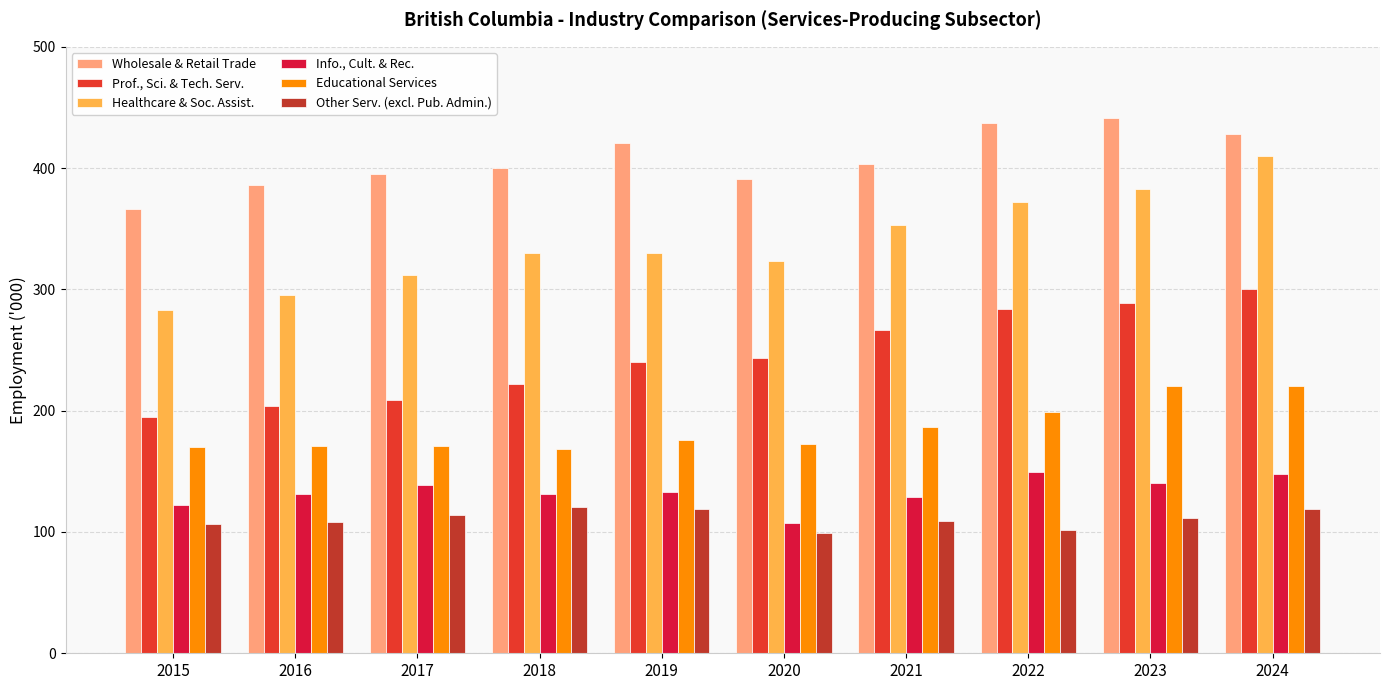

The value of Info., Cult. & Rec. at 2018 is 187.1. True or false?

False